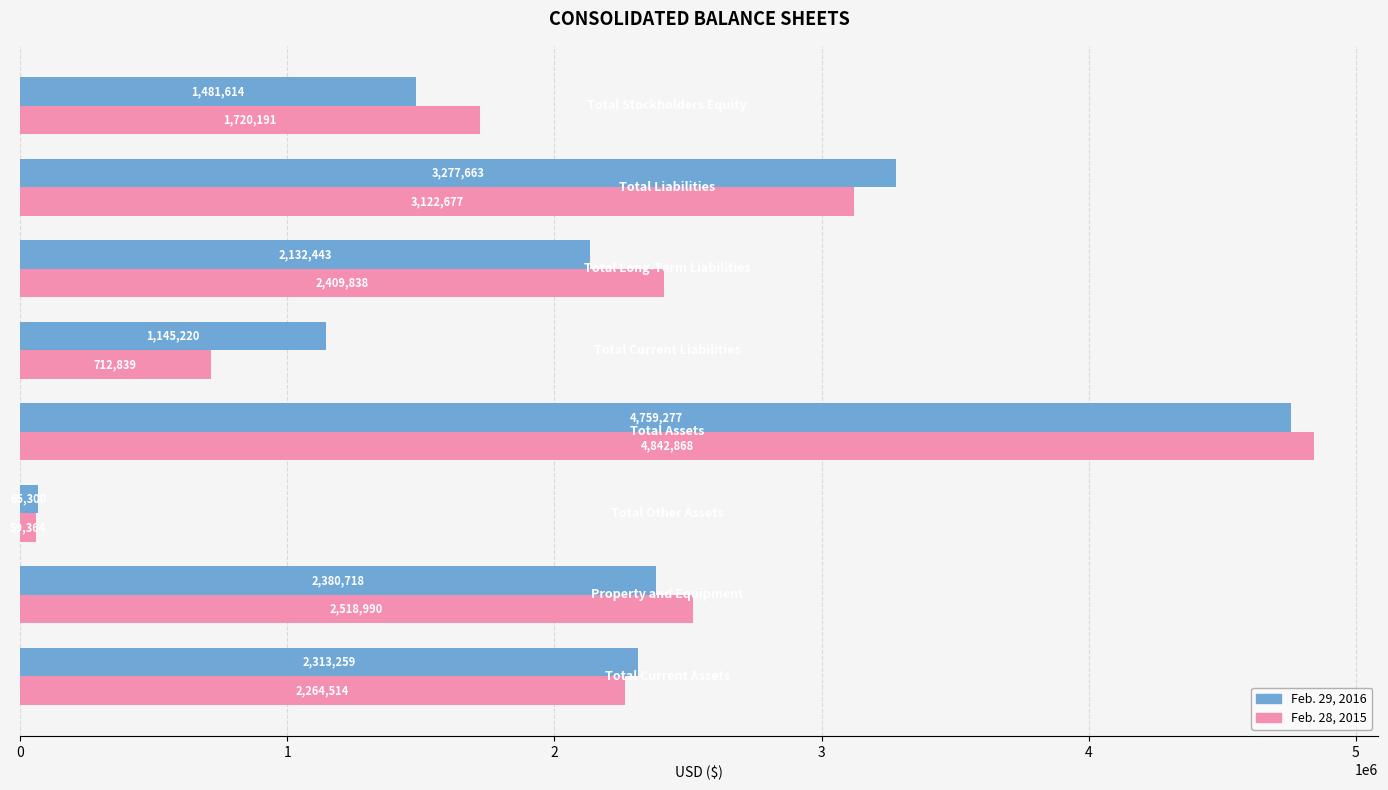

What is the average value of the Feb. 29, 2016 series?

2194437